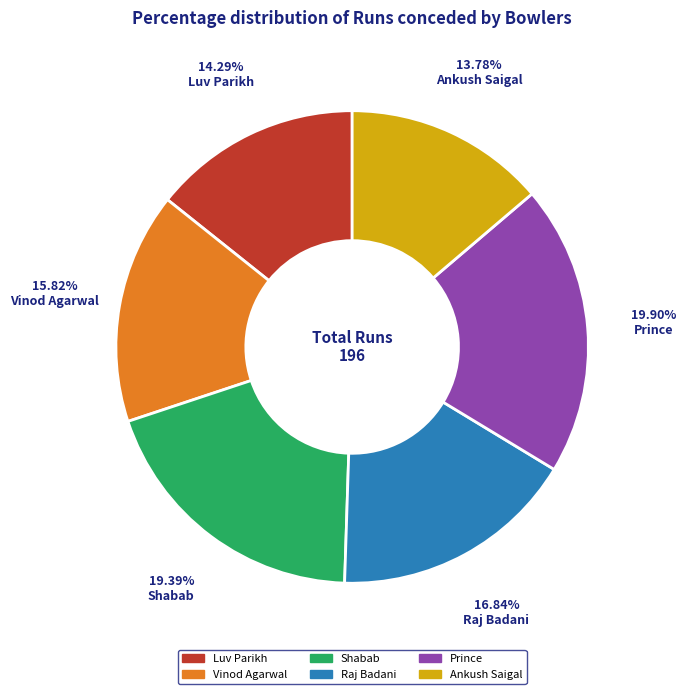

Is there any slice that represents more than half of the pie?

No